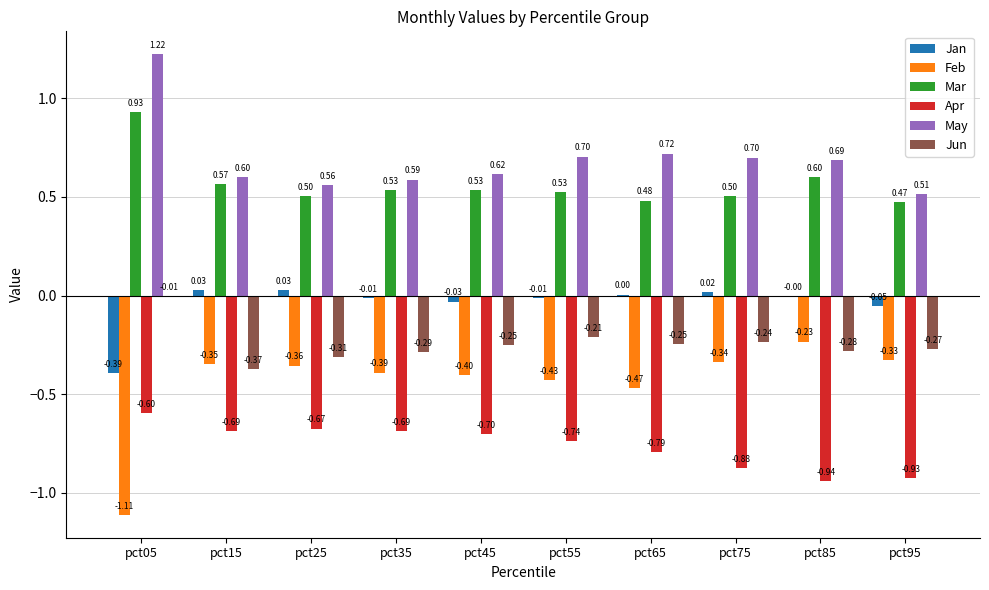

What is the difference between the Mar values at pct75 and pct15?

0.1